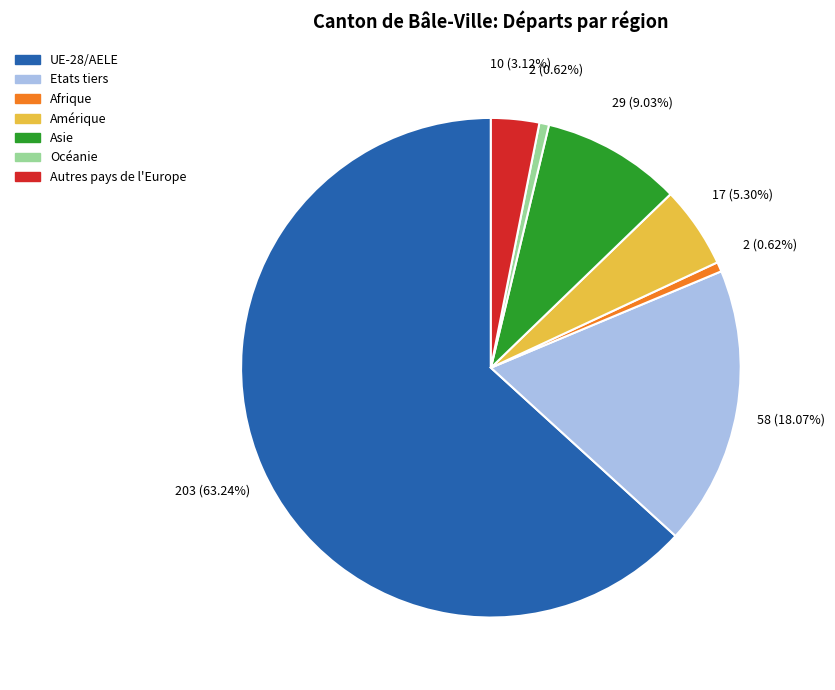

Do Asie and Afrique together represent more than half of the pie?

No